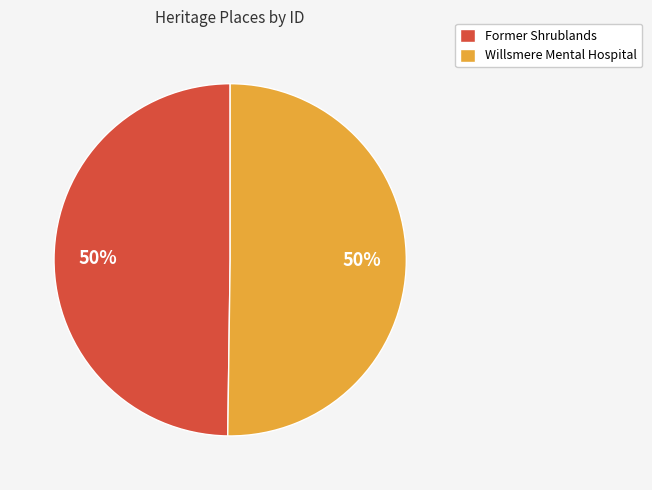

Is the sum of Former Shrublands and Willsmere Mental Hospital greater than half?

Yes